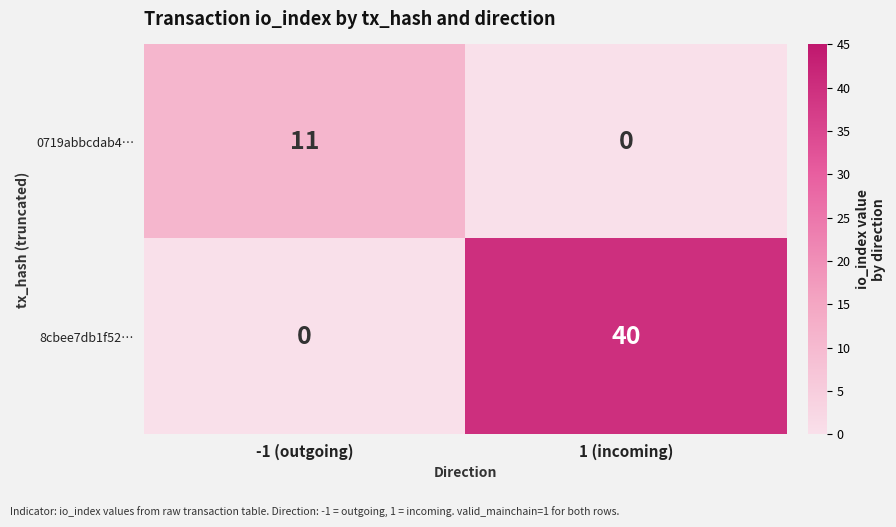

What value does the 0719abbcdab4… series have at -1 (outgoing), to the nearest 10?

10